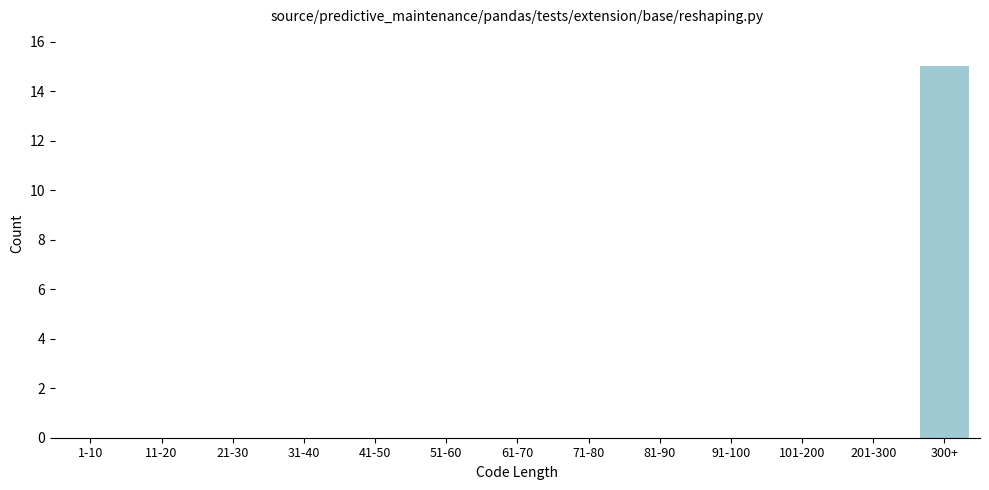

Reading right to left, list all the values displayed in this chart.

300+=15	201-300=0	101-200=0	91-100=0	81-90=0	71-80=0	61-70=0	51-60=0	41-50=0	31-40=0	21-30=0	11-20=0	1-10=0